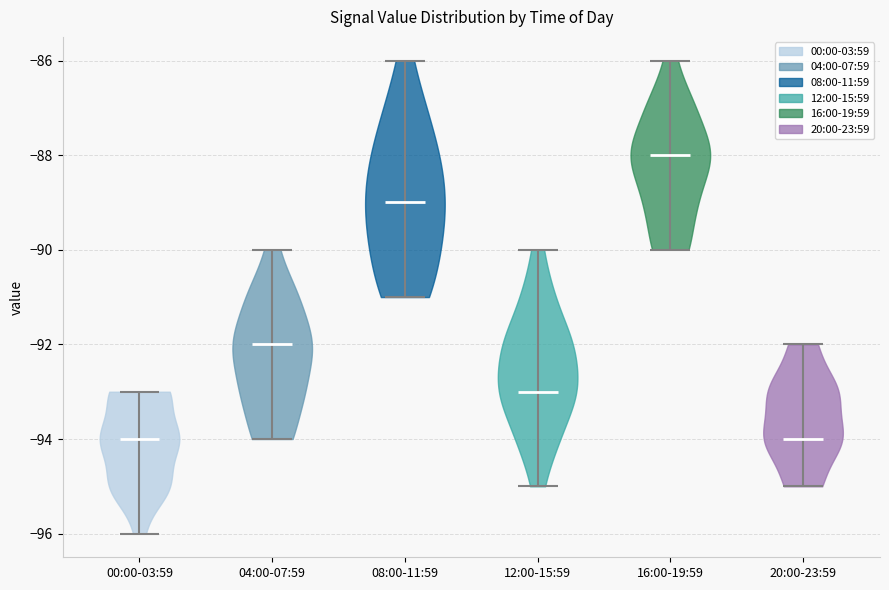

Reading left to right, read every violin against the y-axis: where its median line is, and the lowest and highest points it reaches. The values are not printed on the chart, so give them approximately, as read against the axis.

00:00-03:59: median line -94, lowest point -96, highest point -93
04:00-07:59: median line -92, lowest point -94, highest point -90
08:00-11:59: median line -89, lowest point -91, highest point -86
12:00-15:59: median line -93, lowest point -95, highest point -90
16:00-19:59: median line -88, lowest point -90, highest point -86
20:00-23:59: median line -94, lowest point -95, highest point -92